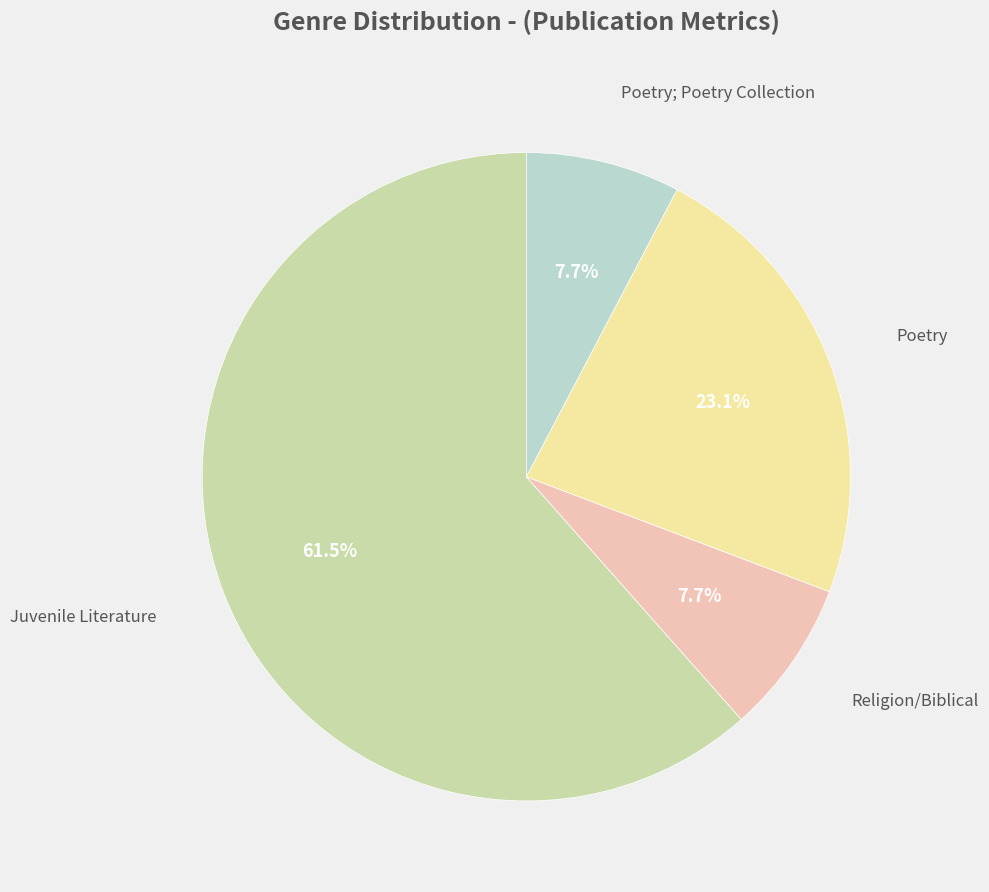

Does any single category account for the majority?

Yes